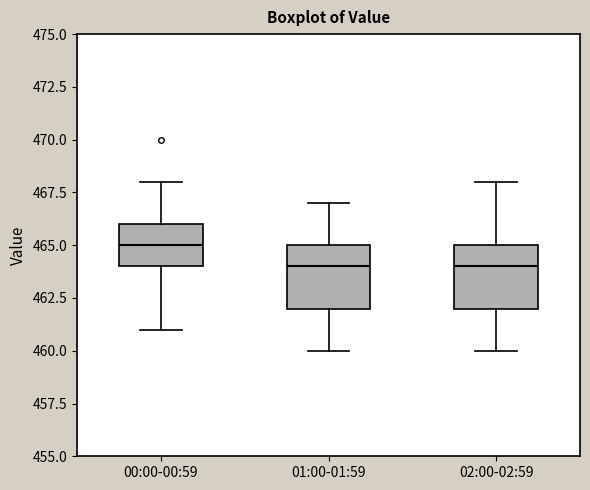

Where does the median line of the box for 01:00-01:59 sit on the y-axis? The values are not printed on the chart, so give them approximately, as read against the axis.

464